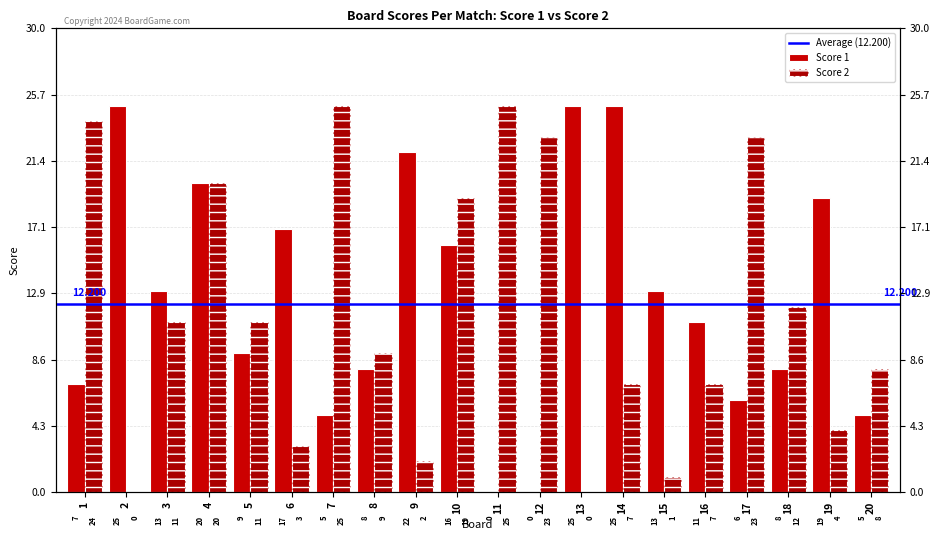

At which category is the sum across all series the highest?

4